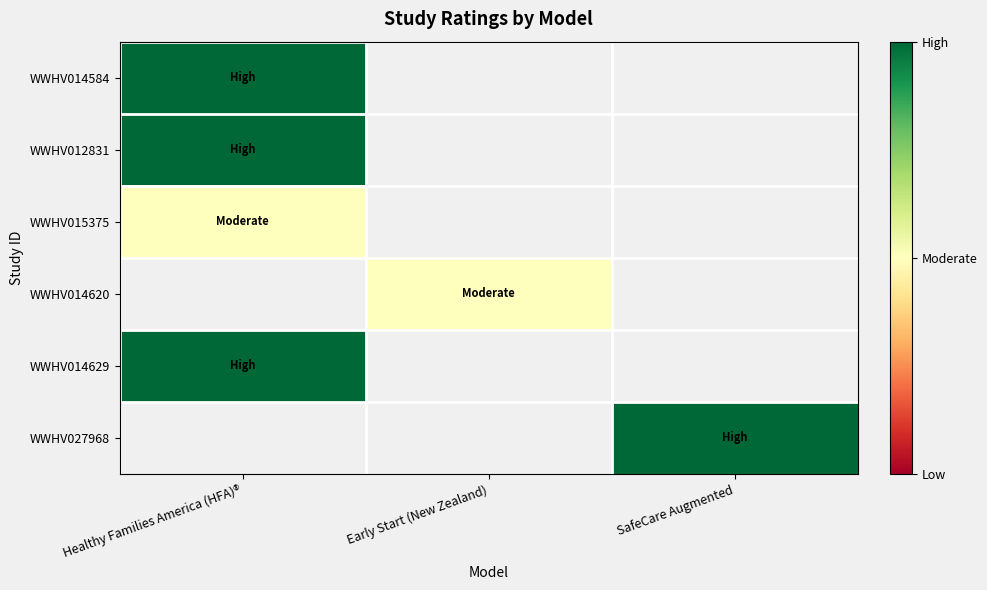

At how many categories does at least one series exceed 1?

2